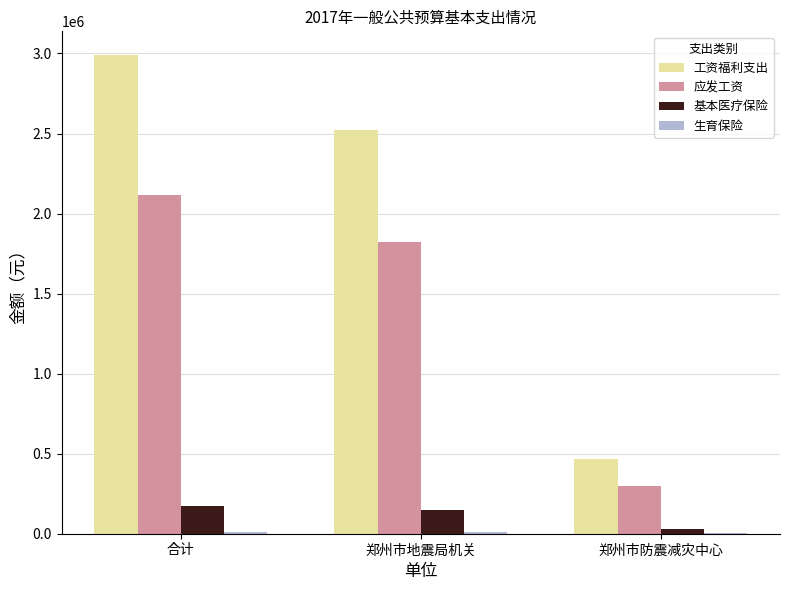

The 工资福利支出 series shows 584182 at 郑州市地震局机关. True or false?

False